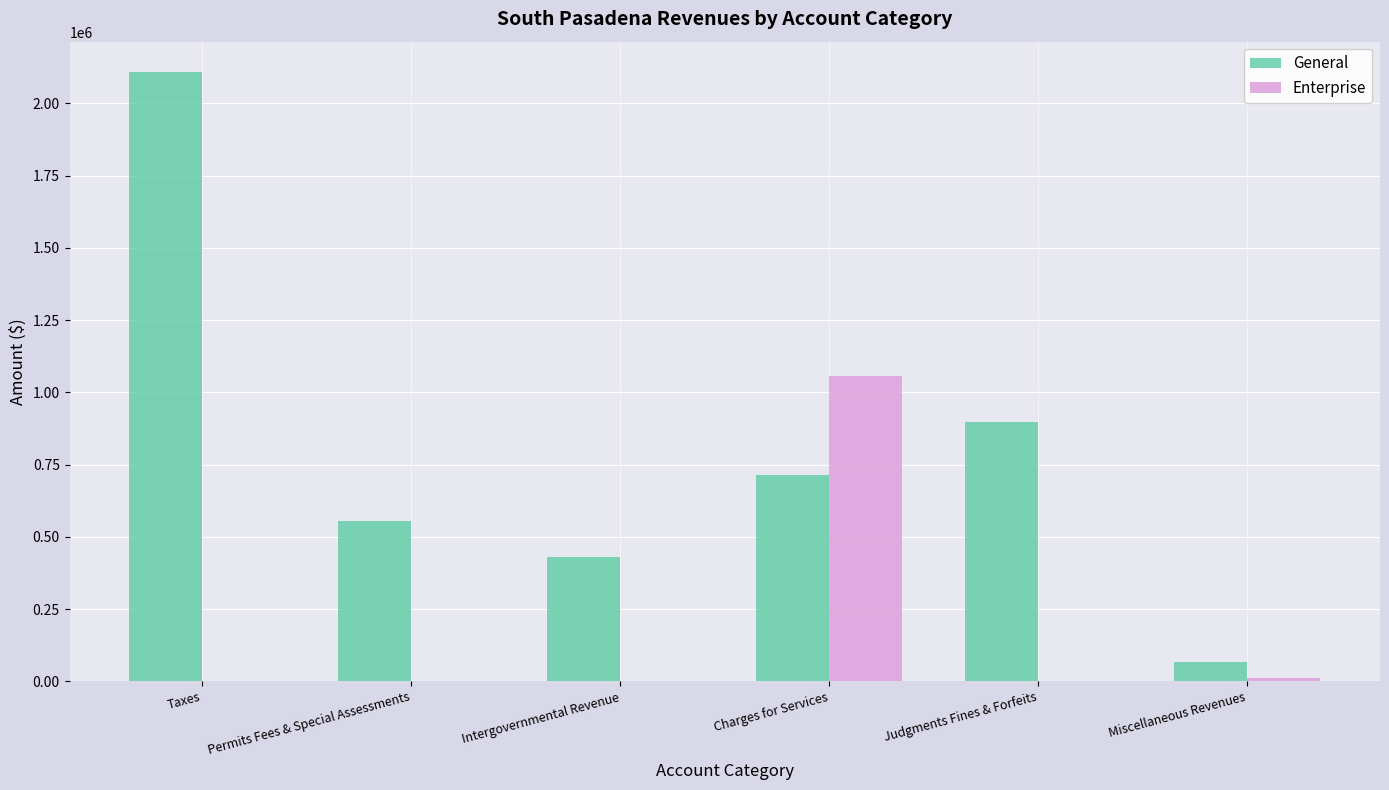

Is the value of Enterprise at Taxes greater than the value of General at Miscellaneous Revenues?

No